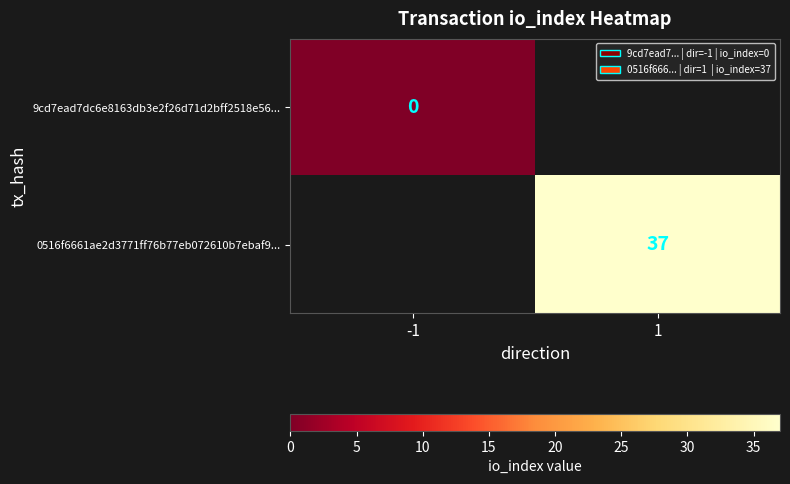

True or false: 0516f6661ae2d3771ff76b77eb072610b7ebaf9... has a value of 9 at 1.

False